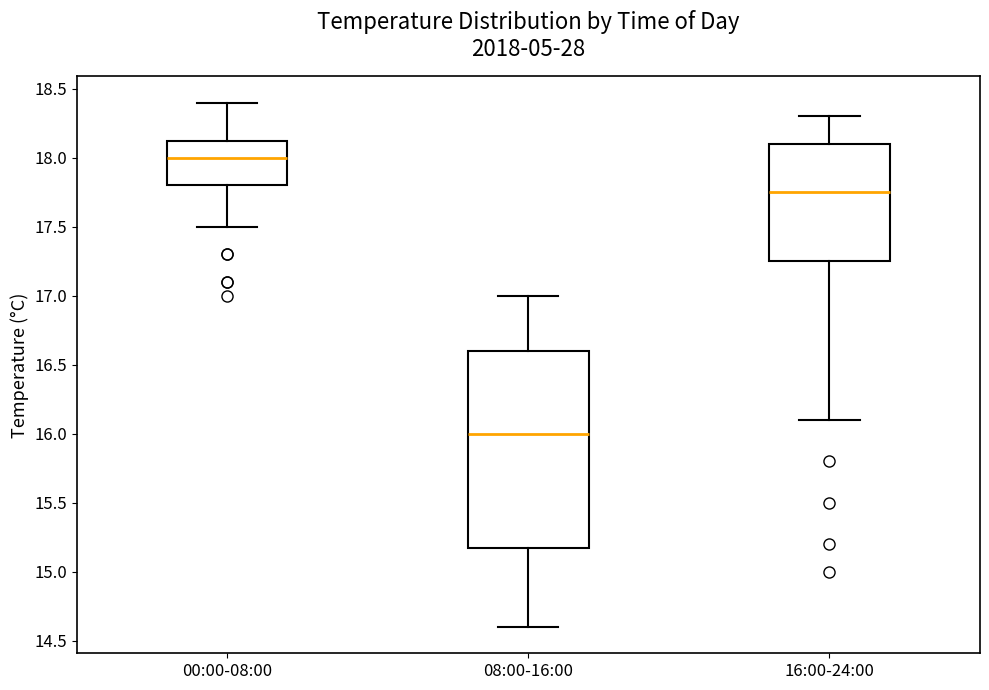

Reading left to right, transcribe this box plot: for each box, give where its median line is, the range the box spans, and where its two whiskers end, as read against the y-axis. The values are not printed on the chart, so give them approximately, as read against the axis.

00:00-08:00: median 18.00, box 17.80 to 18.15, whiskers 17.50 to 18.40
08:00-16:00: median 16.00, box 15.20 to 16.60, whiskers 14.60 to 17.00
16:00-24:00: median 17.75, box 17.25 to 18.10, whiskers 16.10 to 18.30